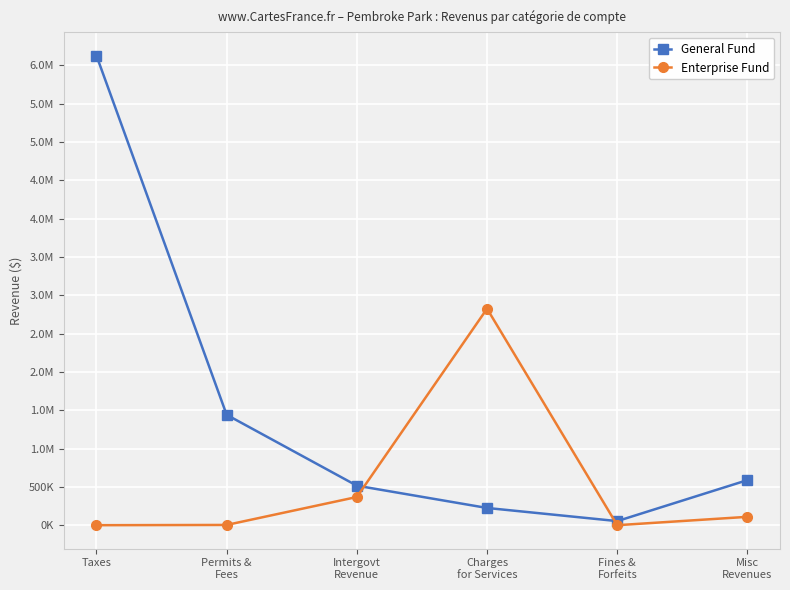

What are all the series names shown in the legend?

General Fund, Enterprise Fund